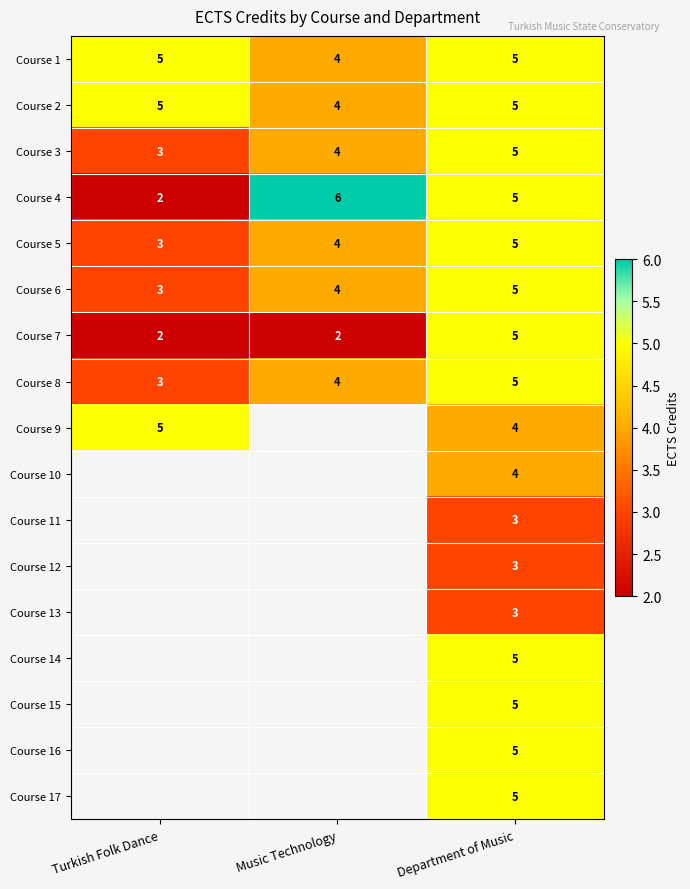

The Course 9 series shows 3 at Turkish Folk Dance. True or false?

False